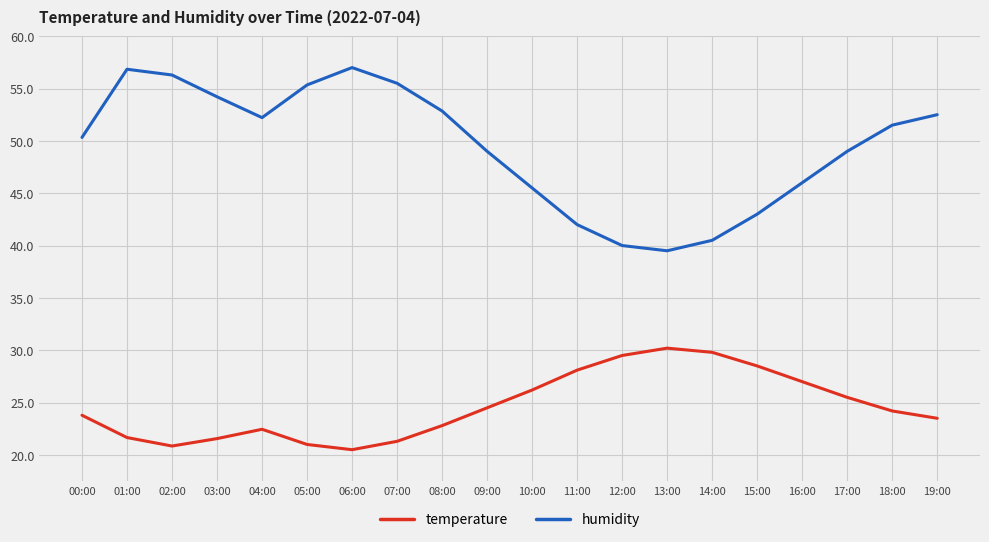

True or false: temperature and humidity intersect in this chart.

False